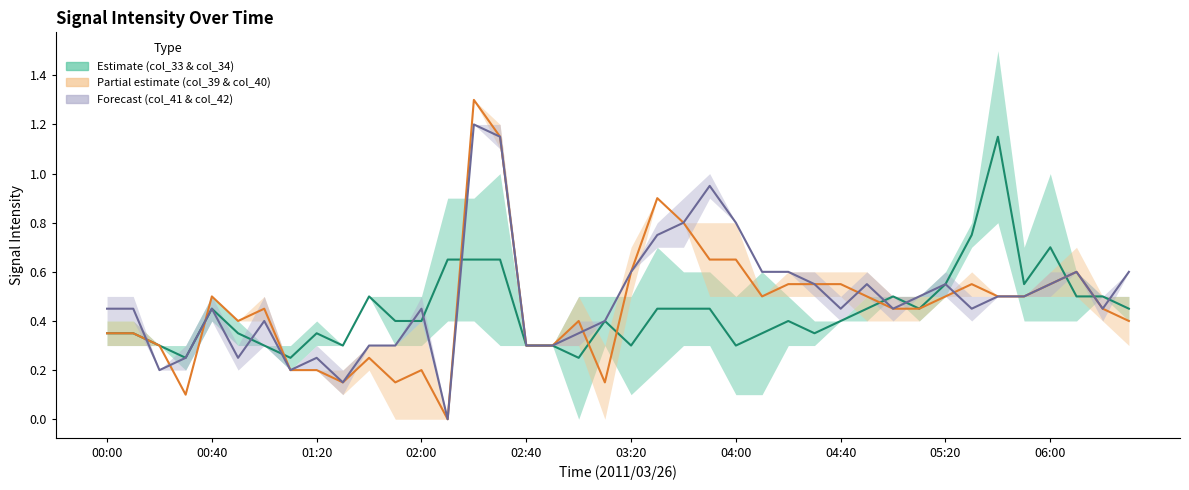

True or false: col_41 & col_42 center has more than 2 interior local peaks.

True